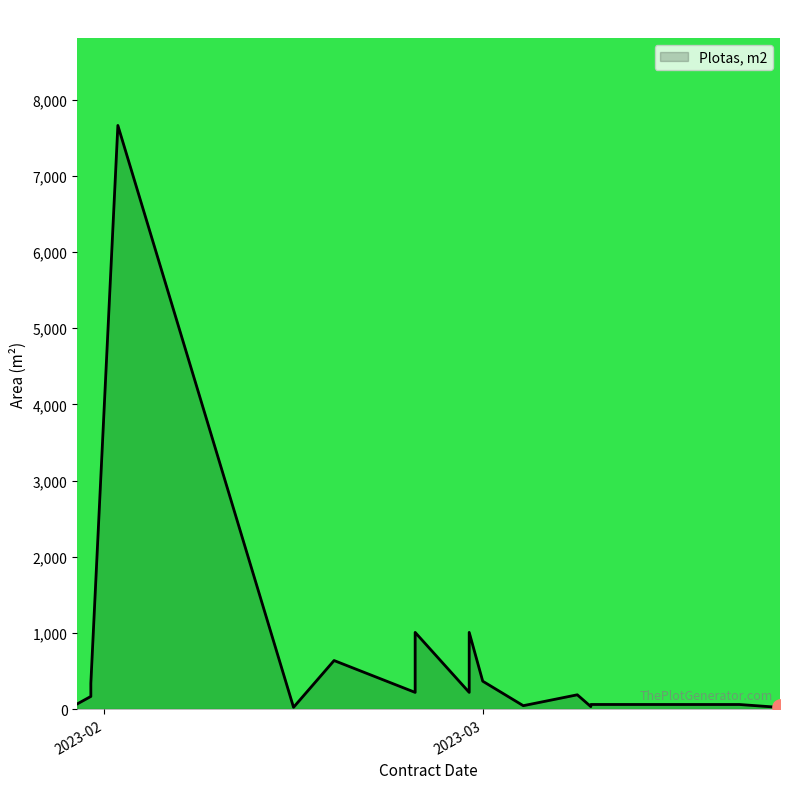

Between 2023-02-18 and 2023-02-28, which is larger?

2023-02-28